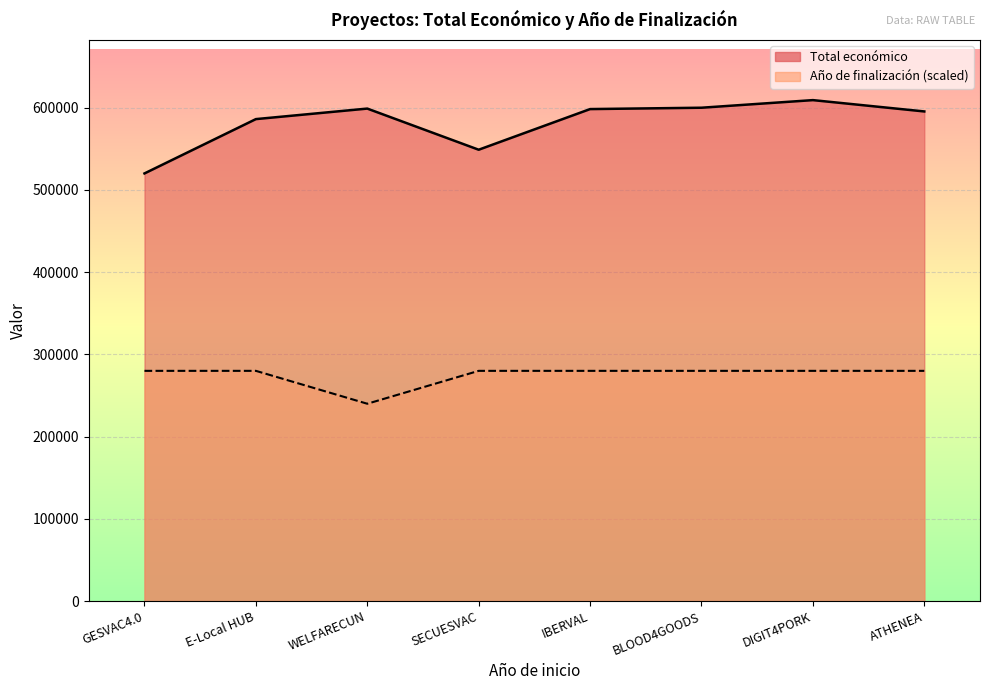

What is the minimum value shown in the chart?

240000